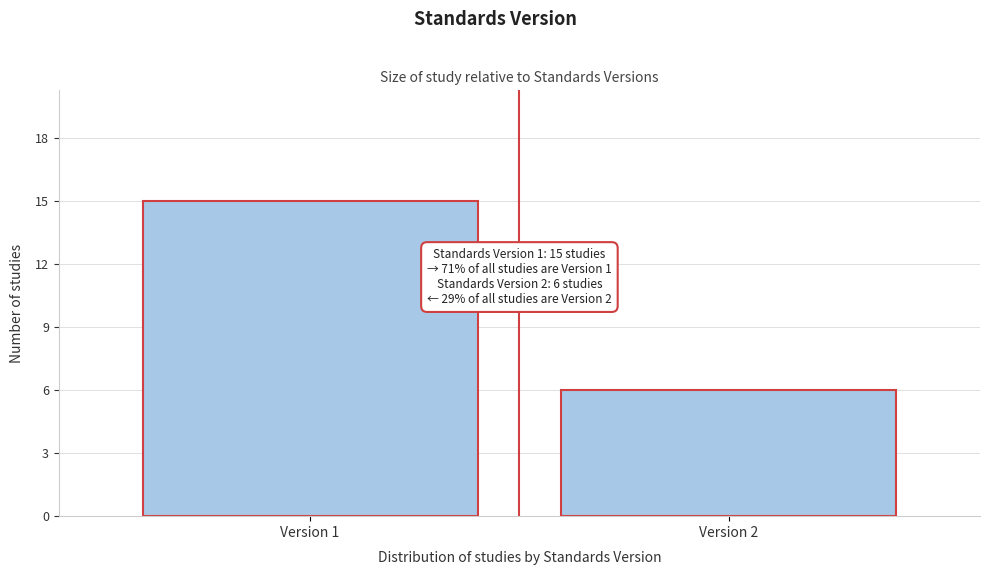

Reading left to right, transcribe all the data shown in this chart.

Version 1=15	Version 2=6